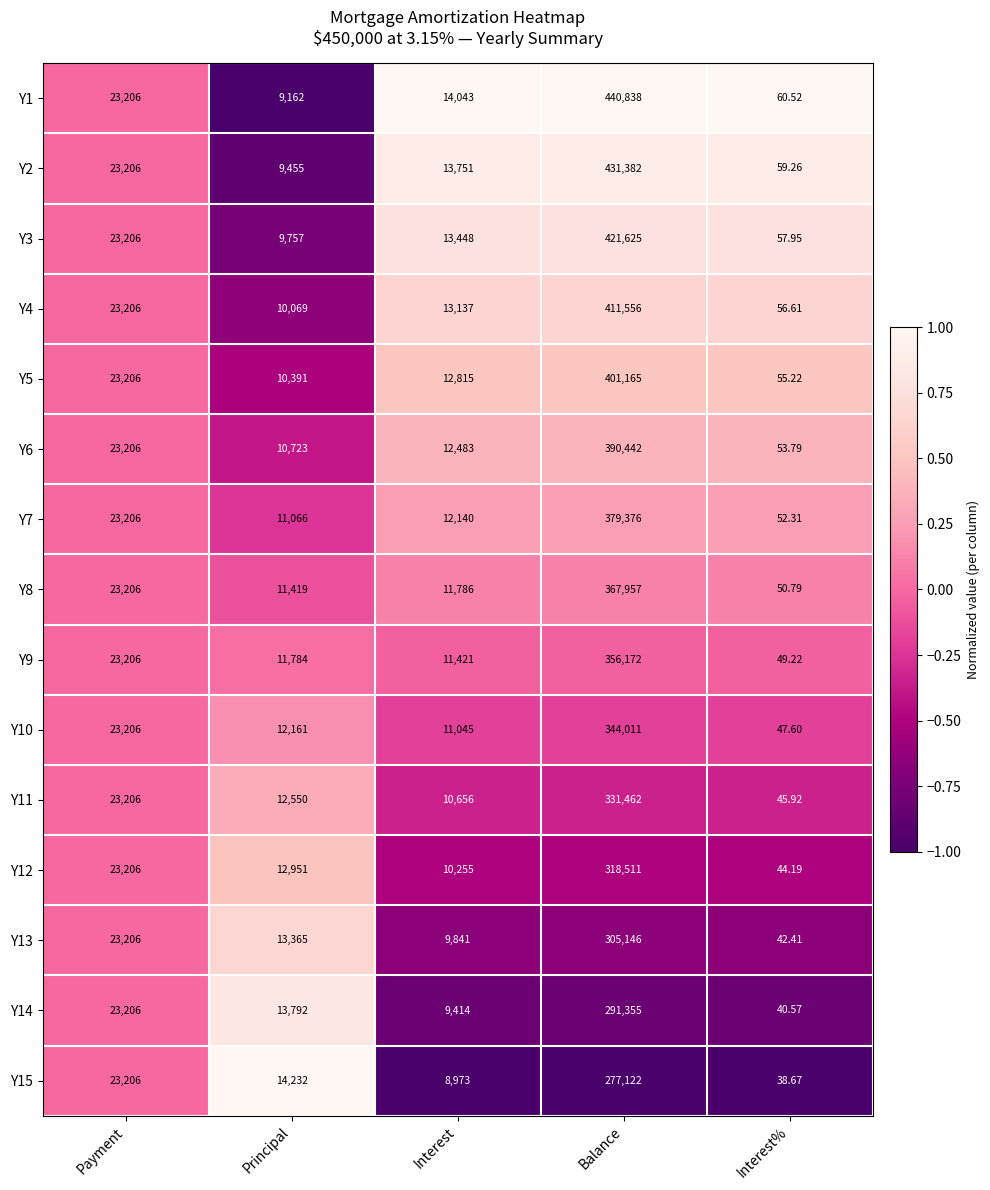

At which category is the sum across all series the highest?

Balance